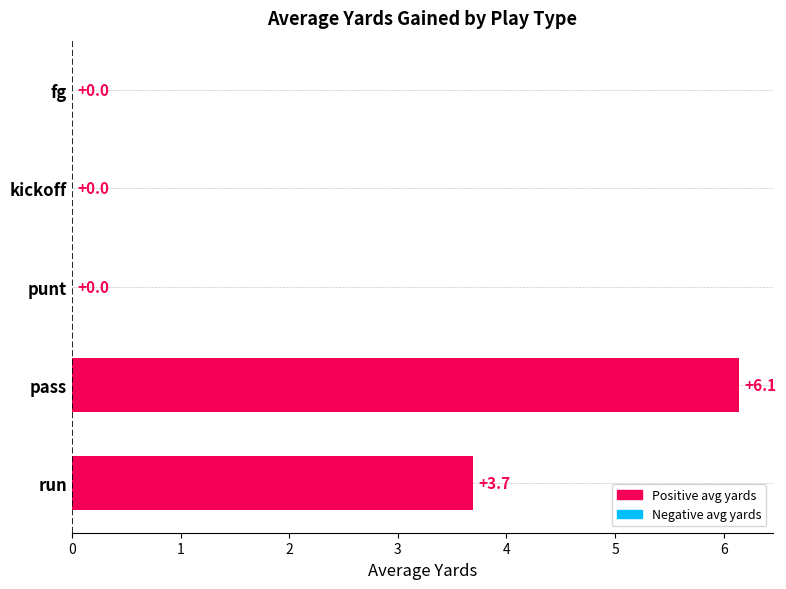

Count the values in the range 0 to 3.

3